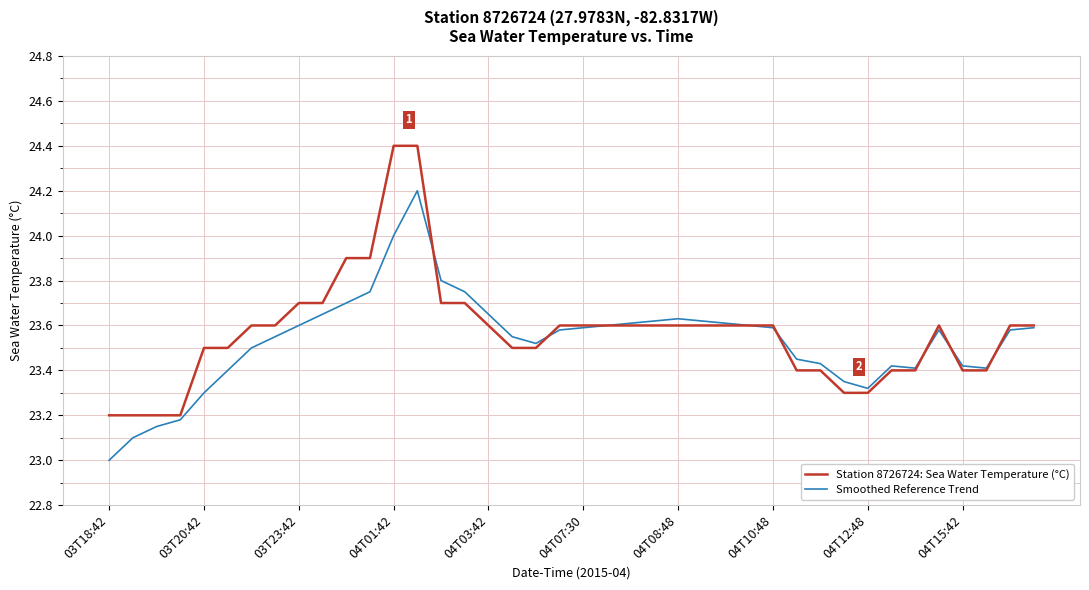

What is the lowest value of the Station 8726724: Sea Water Temperature (°C) series?

23.2